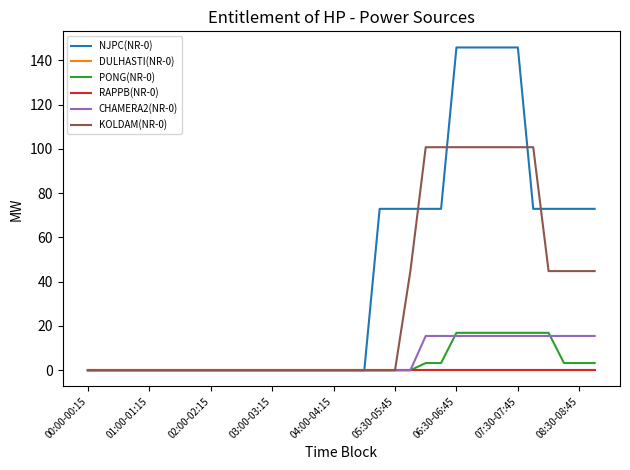

At which category does the chart reach its minimum across all series?

00:00-00:15